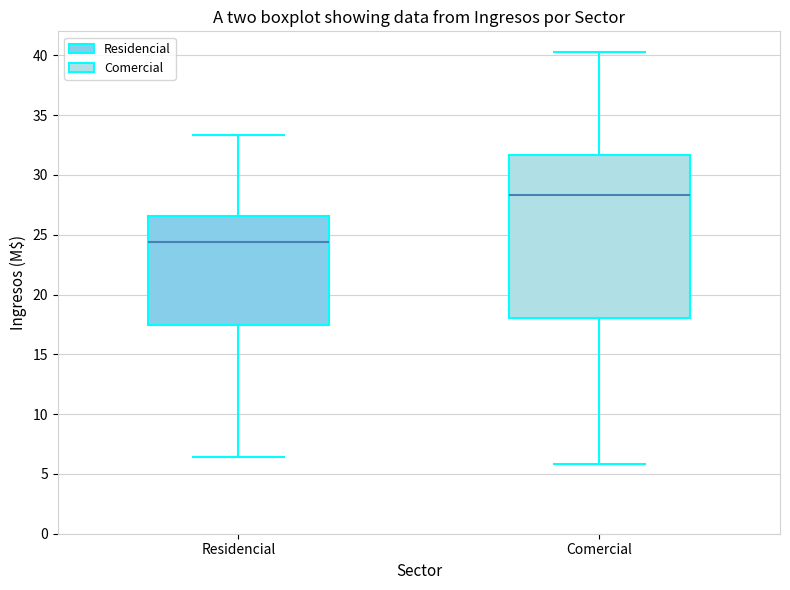

Reading left to right, transcribe this box plot: for each box, give where its median line is, the range the box spans, and where its two whiskers end, as read against the y-axis. The values are not printed on the chart, so give them approximately, as read against the axis.

Residencial: median 24.5, box 17.5 to 26.5, whiskers 6.5 to 33.5
Comercial: median 28.5, box 18.0 to 31.5, whiskers 6.0 to 40.5